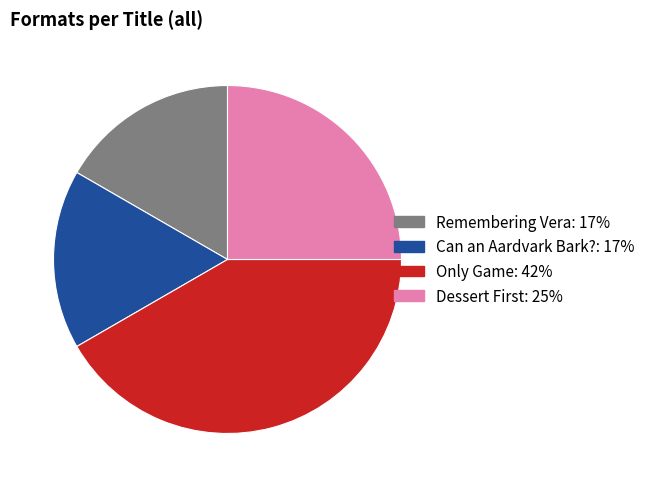

The Only Game slice represents 42% of the pie. True or false?

True